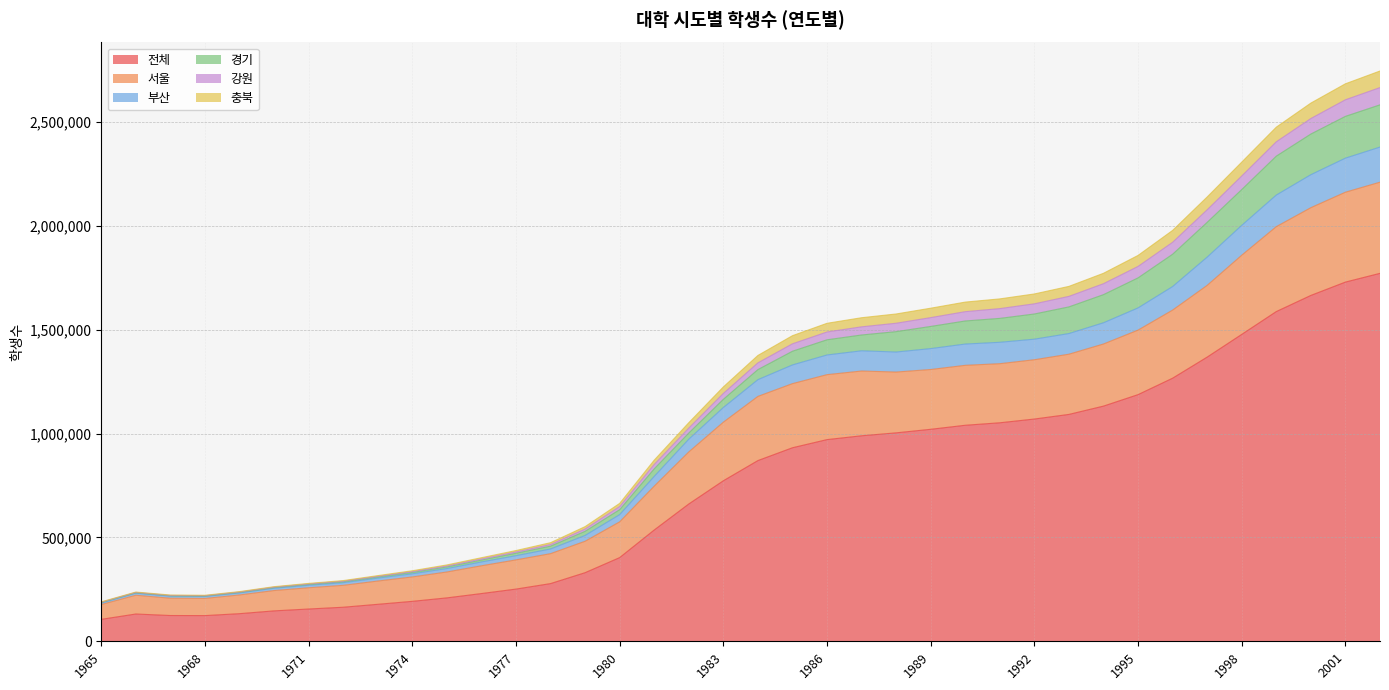

Between 1989 and 2000, which is larger?

2000